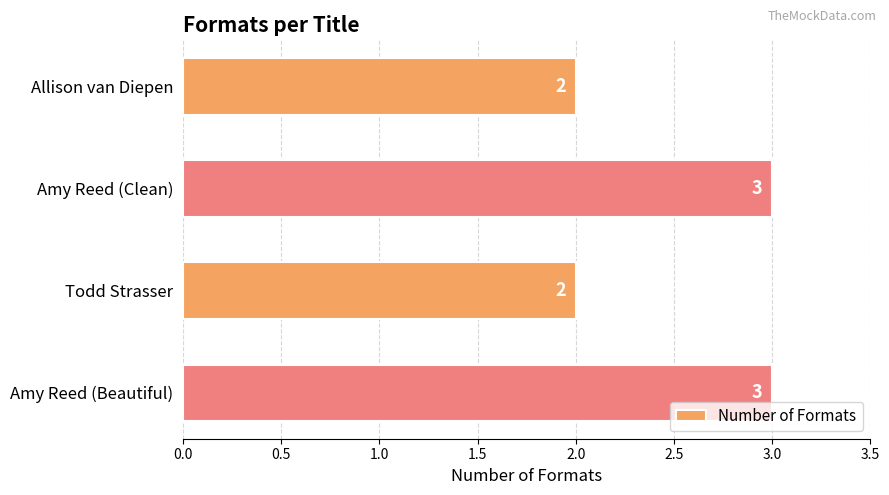

What is the sum of all values?

10